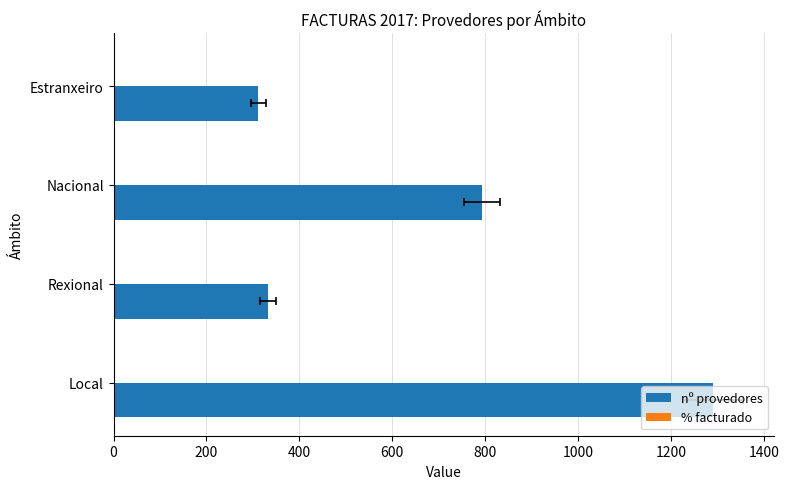

Count the number of data series in this chart.

2